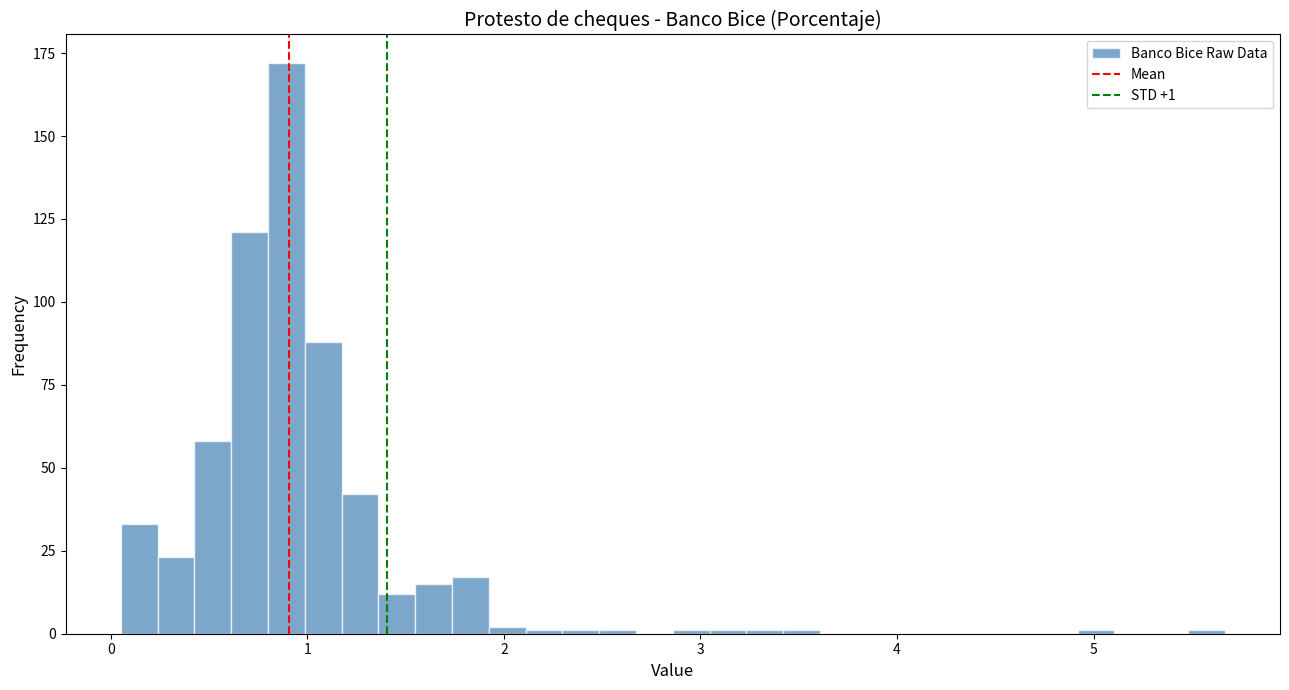

Around what value on the x-axis is the tallest bar? Give the approximate position of its centre, as read against the axis.

0.9